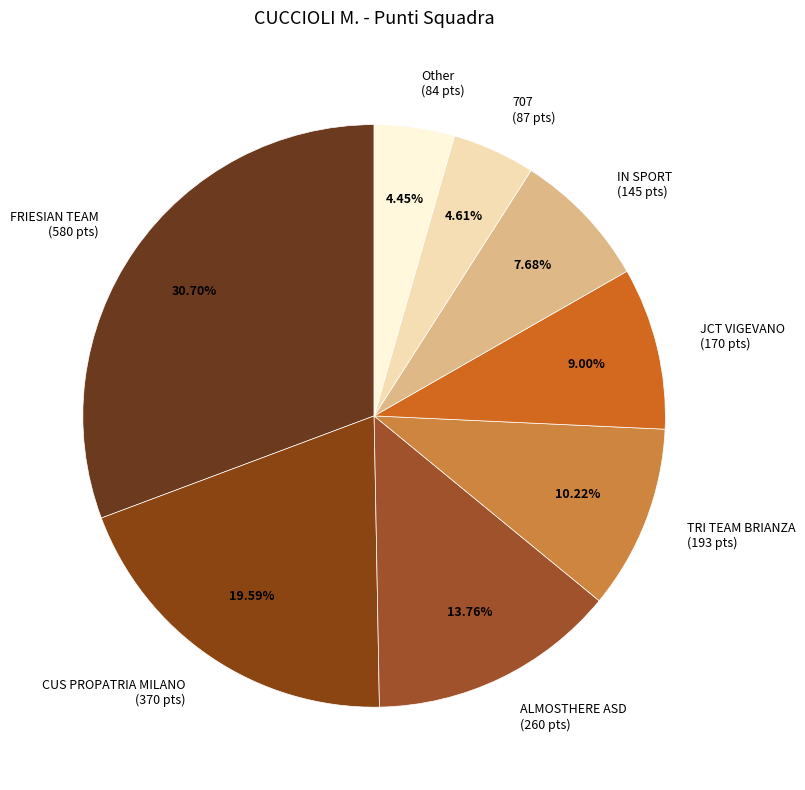

How many segments does this pie chart have?

8